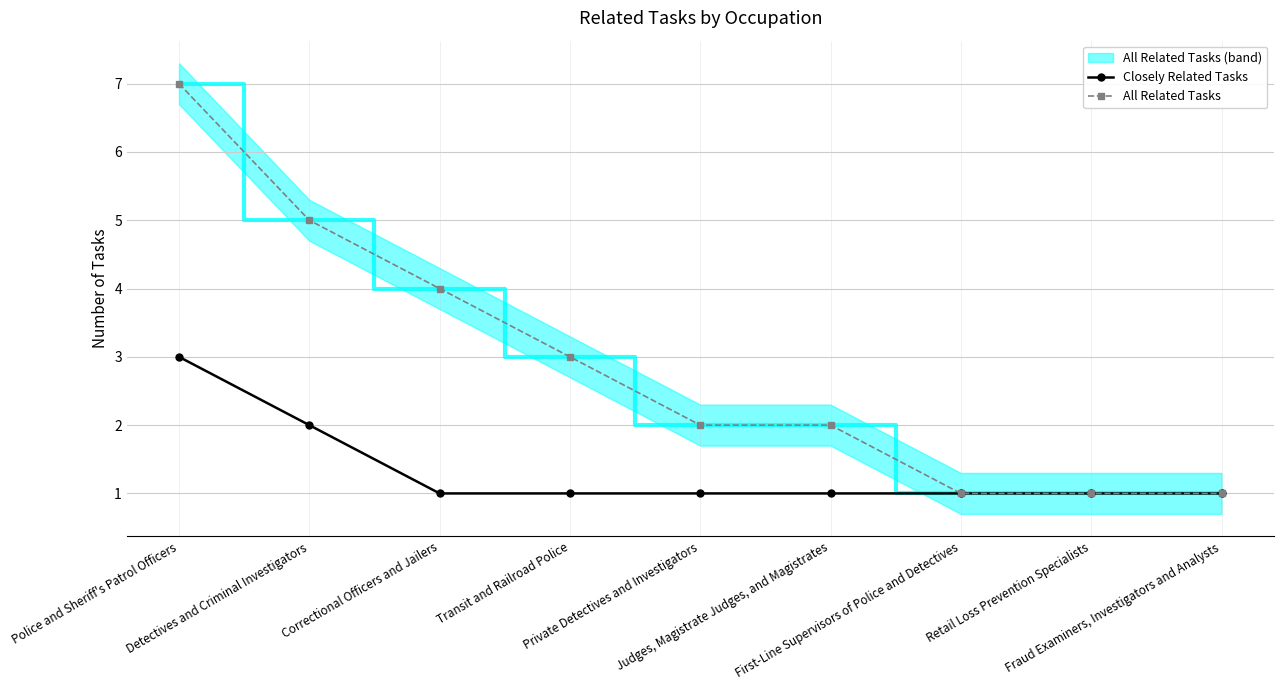

True or false: Closely Related Tasks has more than 2 points higher than both neighbors.

False